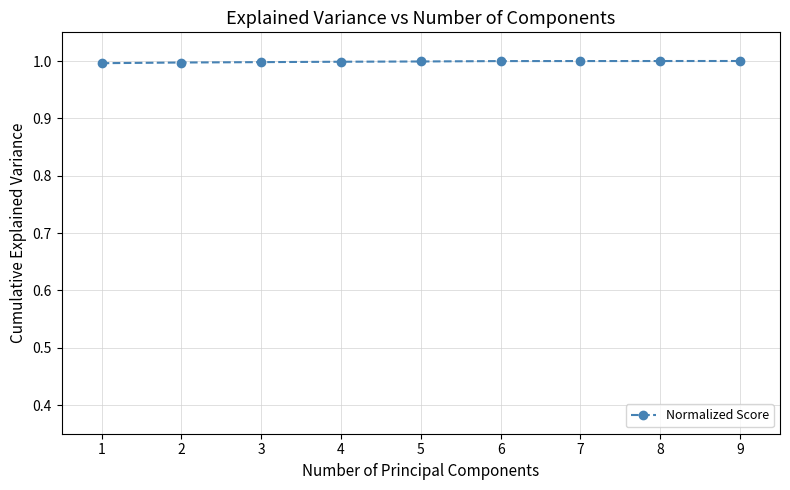

What value does the data have at 8?

1.0